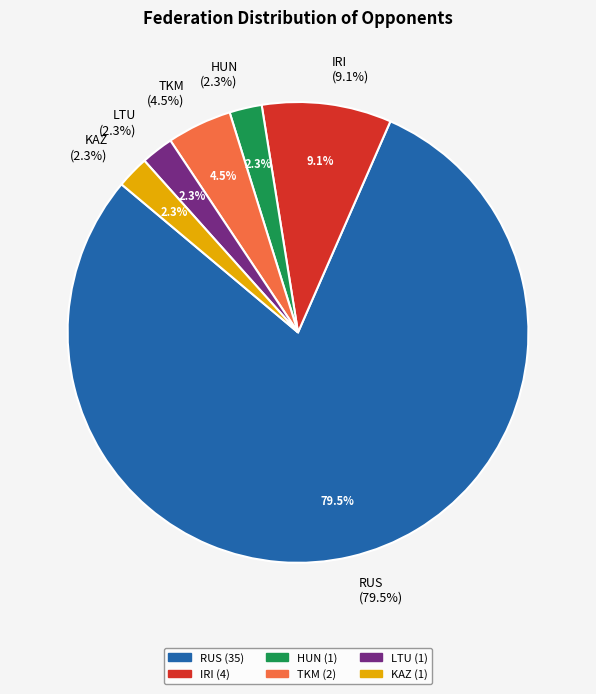

To the nearest percent, what is the difference between the RUS and TKM slice percentages?

75%